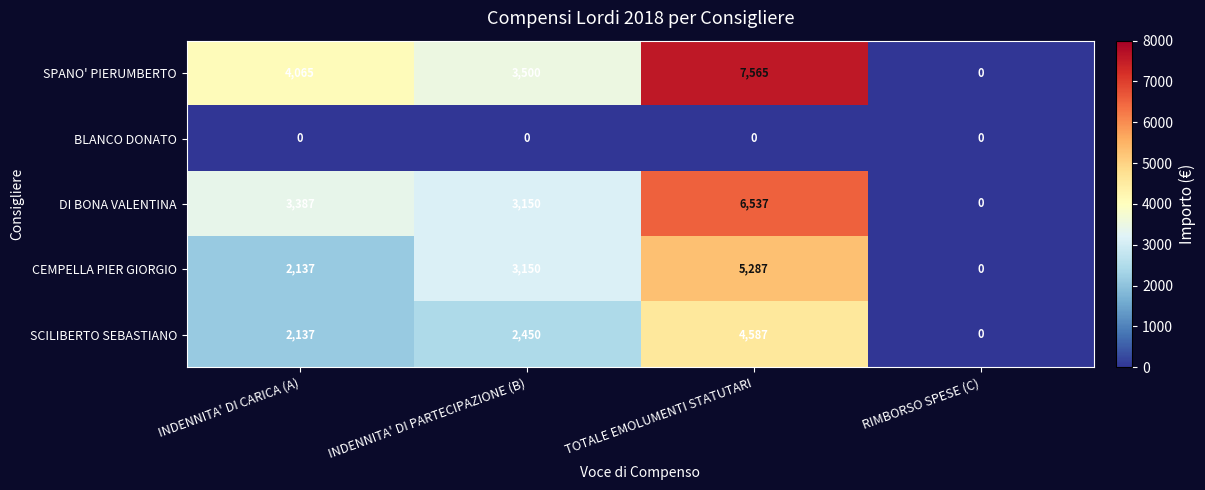

Reading left to right, list all the values displayed in this chart.

SPANO' PIERUMBERTO: 4065	3500	7565	0
BLANCO DONATO: 0	0	0	0
DI BONA VALENTINA: 3387	3150	6537	0
CEMPELLA PIER GIORGIO: 2137	3150	5287	0
SCILIBERTO SEBASTIANO: 2137	2450	4587	0